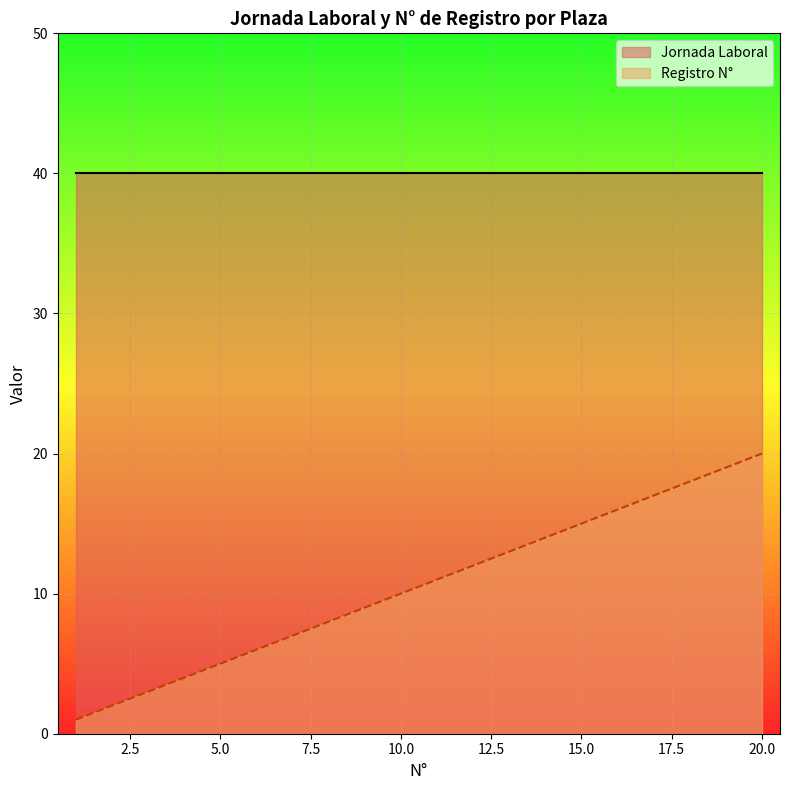

True or false: the data shows 9 at 9.

True